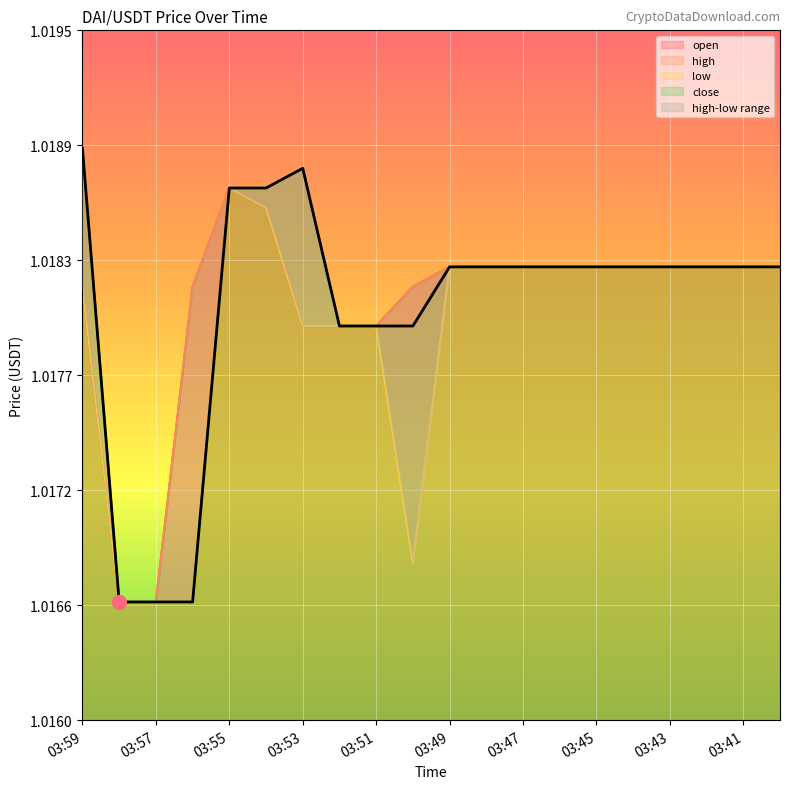

Rank the series at 03:56 from highest to lowest value.

open, high, low, close